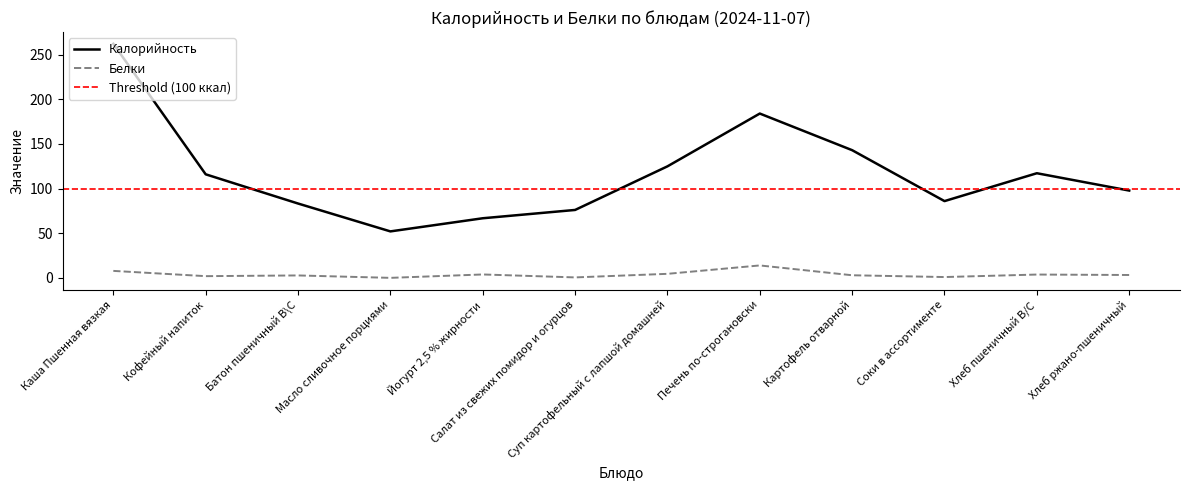

True or false: Калорийность has a value of 184.0 at Печень по-строгановски.

True